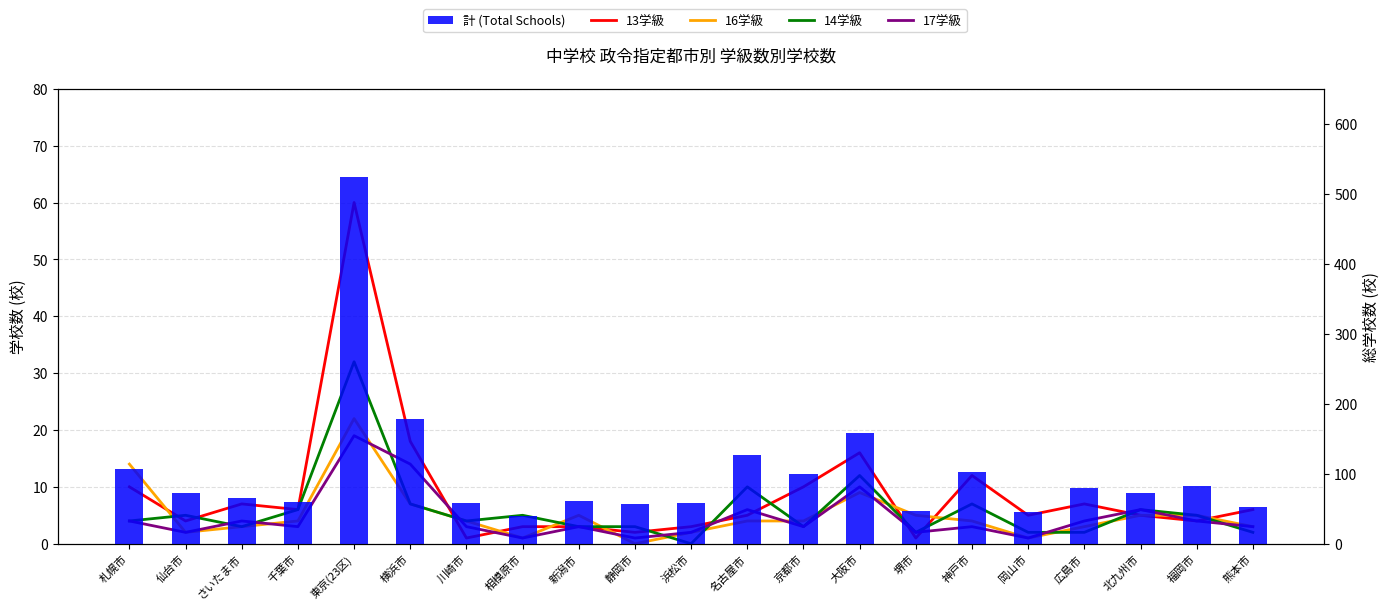

Reading left to right, extract all data points from this chart.

13学級: 札幌市=10	仙台市=4	さいたま市=7	千葉市=6	東京(23区)=60	横浜市=18	川崎市=1	相模原市=3	新潟市=3	静岡市=2	浜松市=3	名古屋市=5	京都市=10	大阪市=16	堺市=1	神戸市=12	岡山市=5	広島市=7	北九州市=5	福岡市=4	熊本市=6
16学級: 札幌市=14	仙台市=2	さいたま市=3	千葉市=4	東京(23区)=22	横浜市=7	川崎市=4	相模原市=1	新潟市=5	静岡市=0	浜松市=2	名古屋市=4	京都市=4	大阪市=9	堺市=5	神戸市=4	岡山市=1	広島市=3	北九州市=5	福岡市=5	熊本市=3
14学級: 札幌市=4	仙台市=5	さいたま市=3	千葉市=6	東京(23区)=32	横浜市=7	川崎市=4	相模原市=5	新潟市=3	静岡市=3	浜松市=0	名古屋市=10	京都市=3	大阪市=12	堺市=2	神戸市=7	岡山市=2	広島市=2	北九州市=6	福岡市=5	熊本市=2
17学級: 札幌市=4	仙台市=2	さいたま市=4	千葉市=3	東京(23区)=19	横浜市=14	川崎市=3	相模原市=1	新潟市=3	静岡市=1	浜松市=2	名古屋市=6	京都市=3	大阪市=10	堺市=2	神戸市=3	岡山市=1	広島市=4	北九州市=6	福岡市=4	熊本市=3
計 (Total Schools): 札幌市=107	仙台市=72	さいたま市=66	千葉市=60	東京(23区)=524	横浜市=178	川崎市=58	相模原市=40	新潟市=61	静岡市=57	浜松市=58	名古屋市=127	京都市=100	大阪市=158	堺市=47	神戸市=103	岡山市=45	広島市=79	北九州市=72	福岡市=82	熊本市=53